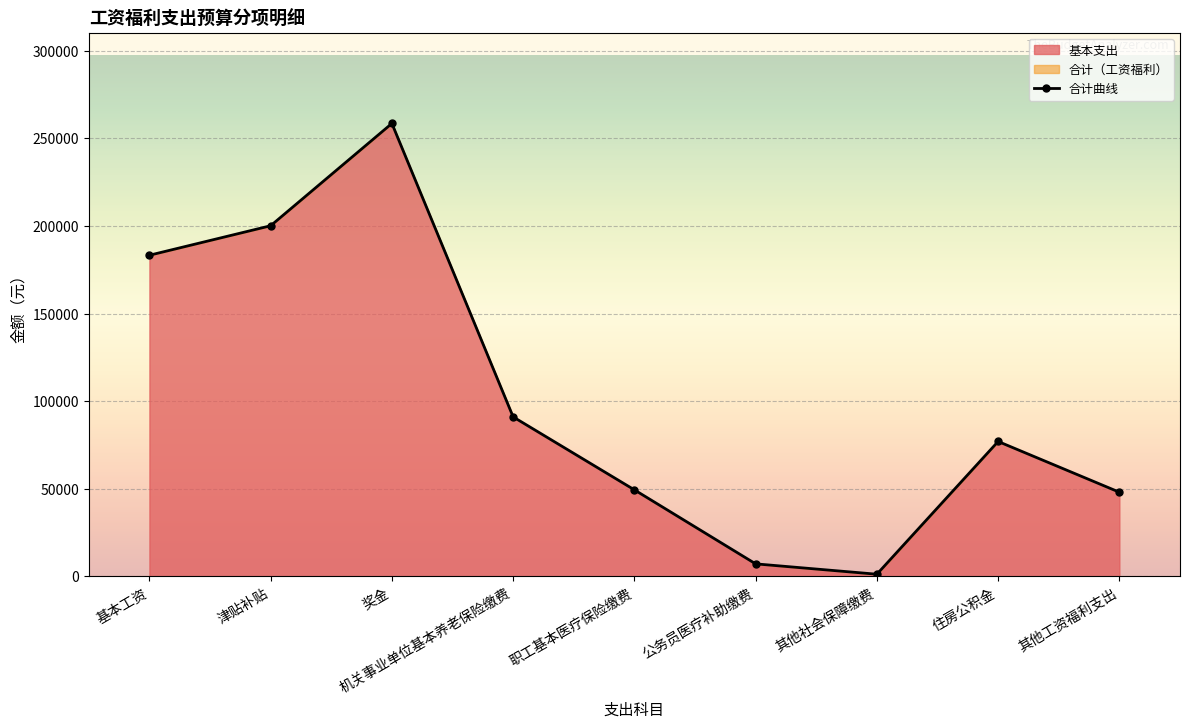

List the labels in order of value, largest first.

奖金, 津贴补贴, 基本工资, 机关事业单位基本养老保险缴费, 住房公积金, 职工基本医疗保险缴费, 其他工资福利支出, 公务员医疗补助缴费, 其他社会保障缴费